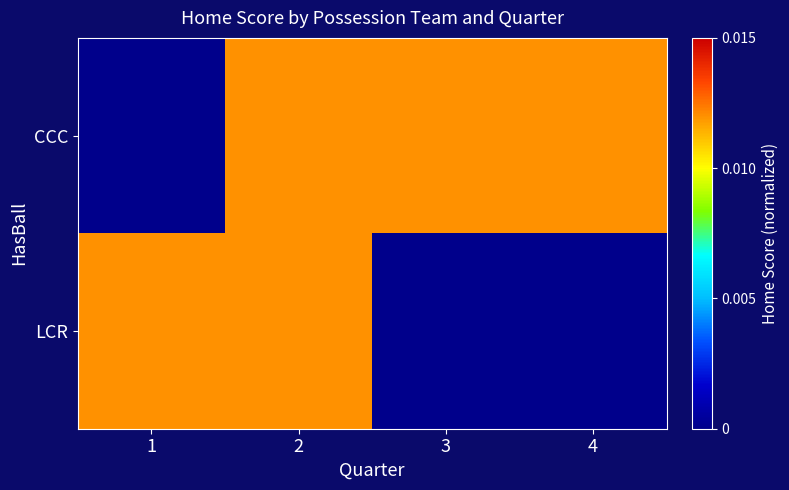

List the series in order of their overall mean, lowest first.

LCR, CCC